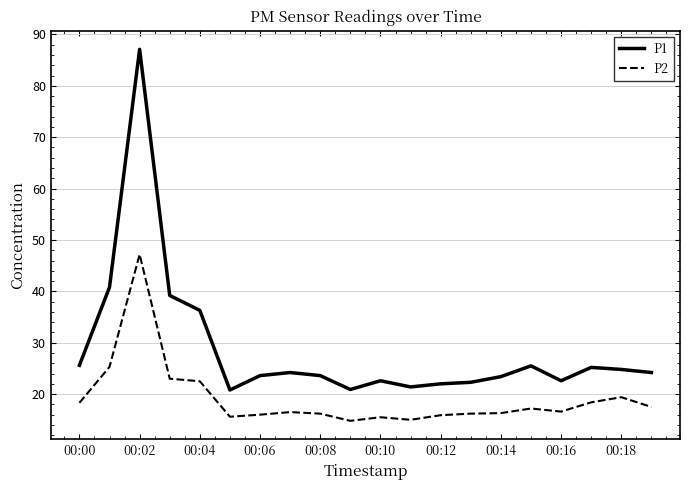

What is the difference between the maximum and minimum values in the P2 series?

32.4